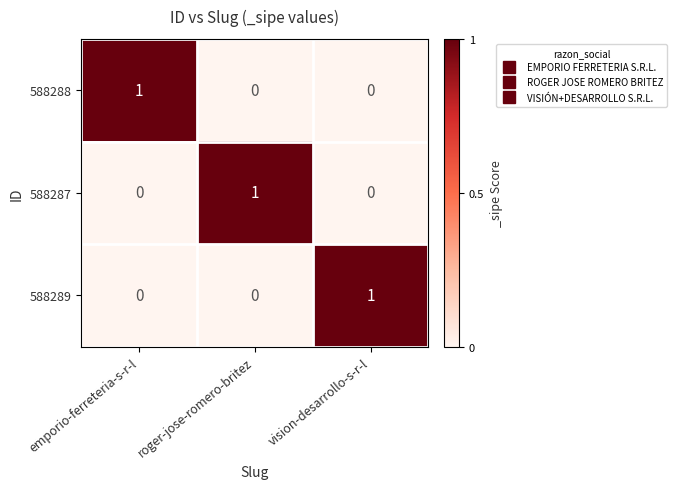

True or false: 588287 has a value of 0 at vision-desarrollo-s-r-l.

True